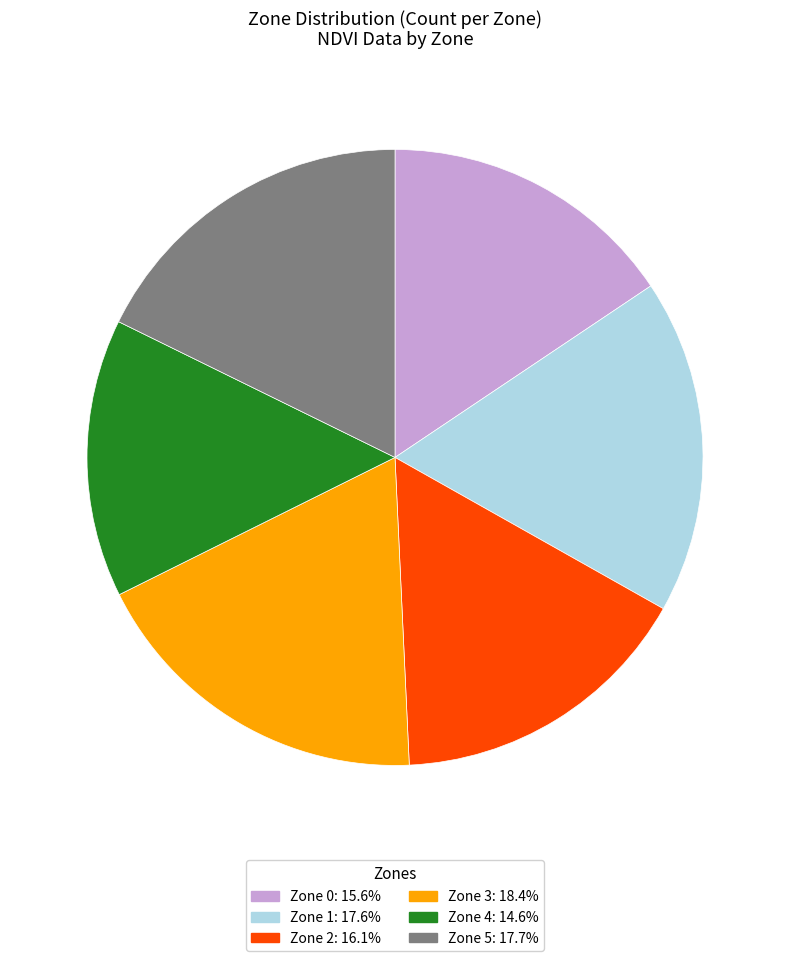

Is there any slice that represents more than half of the pie?

No